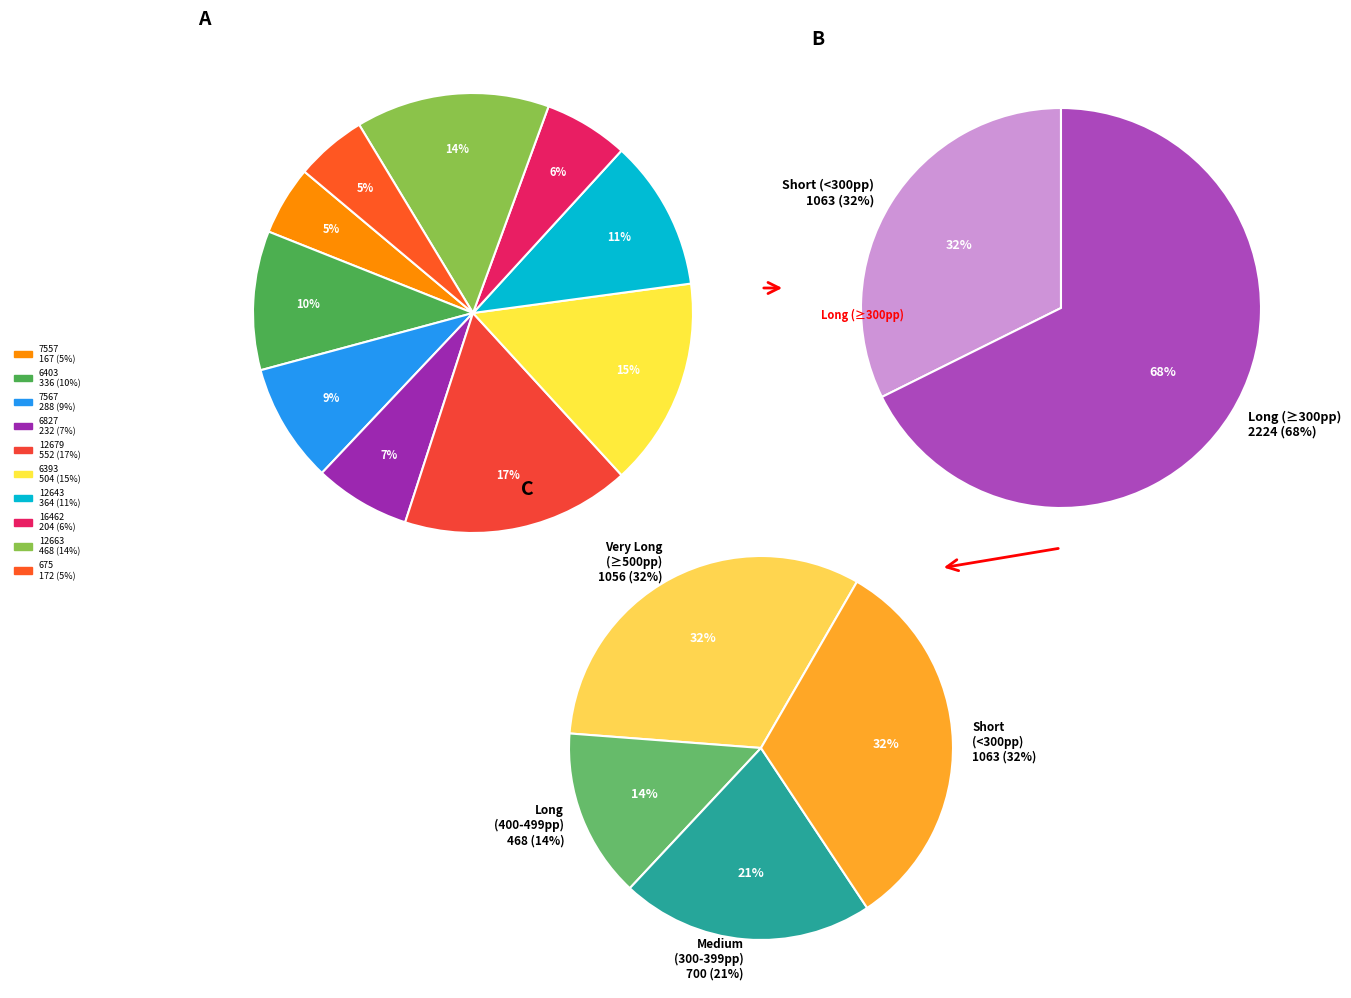

True or false: 6827 accounts for 7% of the total.

True